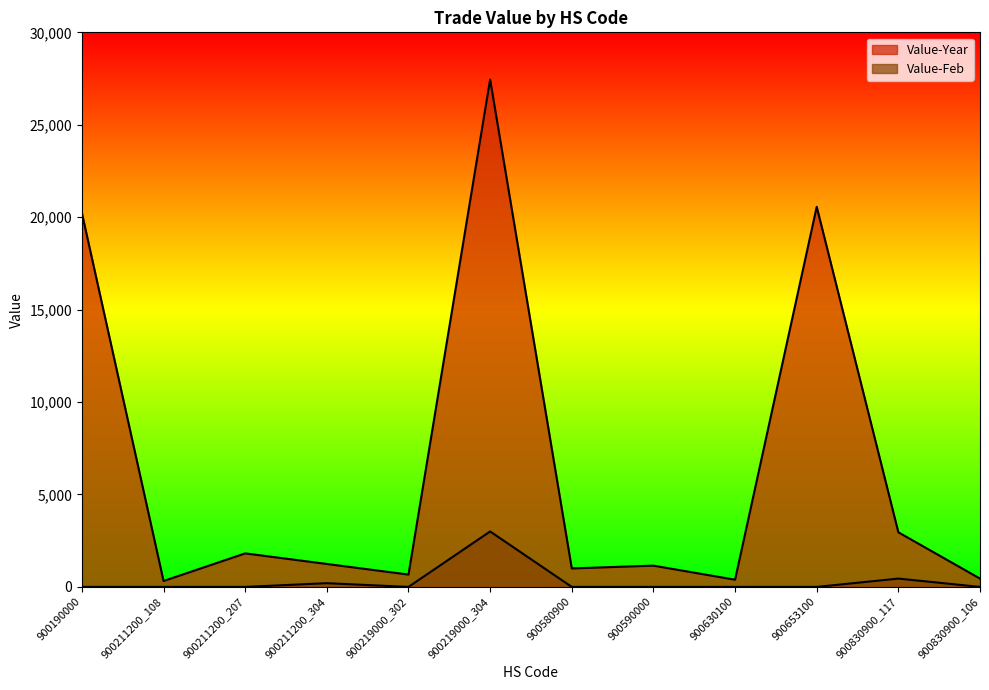

At how many categories does at least one series exceed 11298?

3